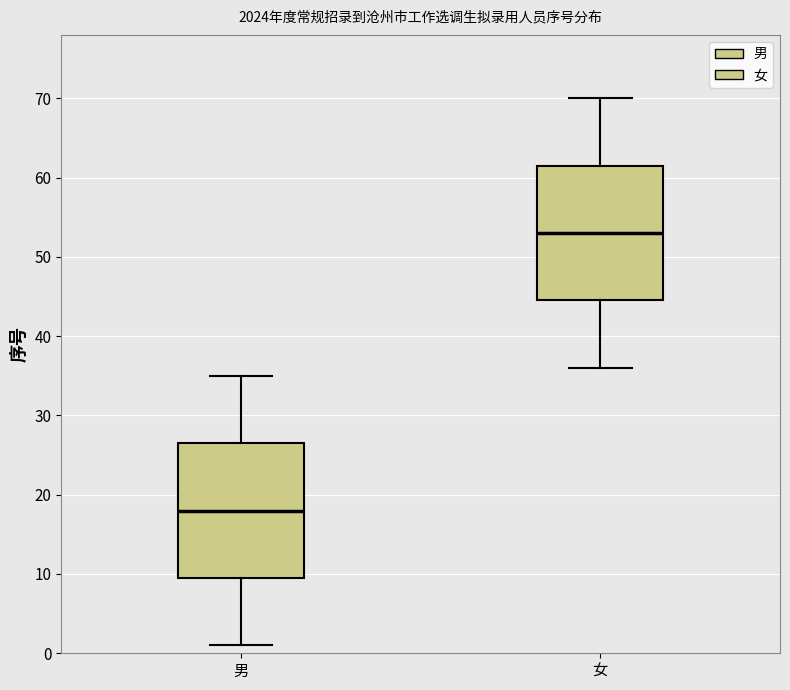

Reading left to right, transcribe this box plot: for each box, give where its median line is, the range the box spans, and where its two whiskers end, as read against the y-axis. The values are not printed on the chart, so give them approximately, as read against the axis.

男: median 18, box 10 to 27, whiskers 1 to 35
女: median 53, box 45 to 62, whiskers 36 to 70